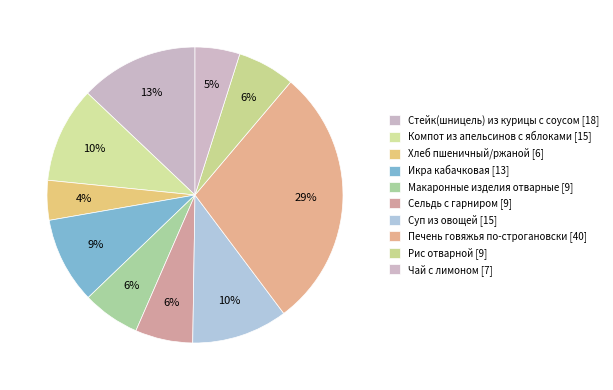

Is it true that Компот из апельсинов с яблоками is 10% of the pie?

True